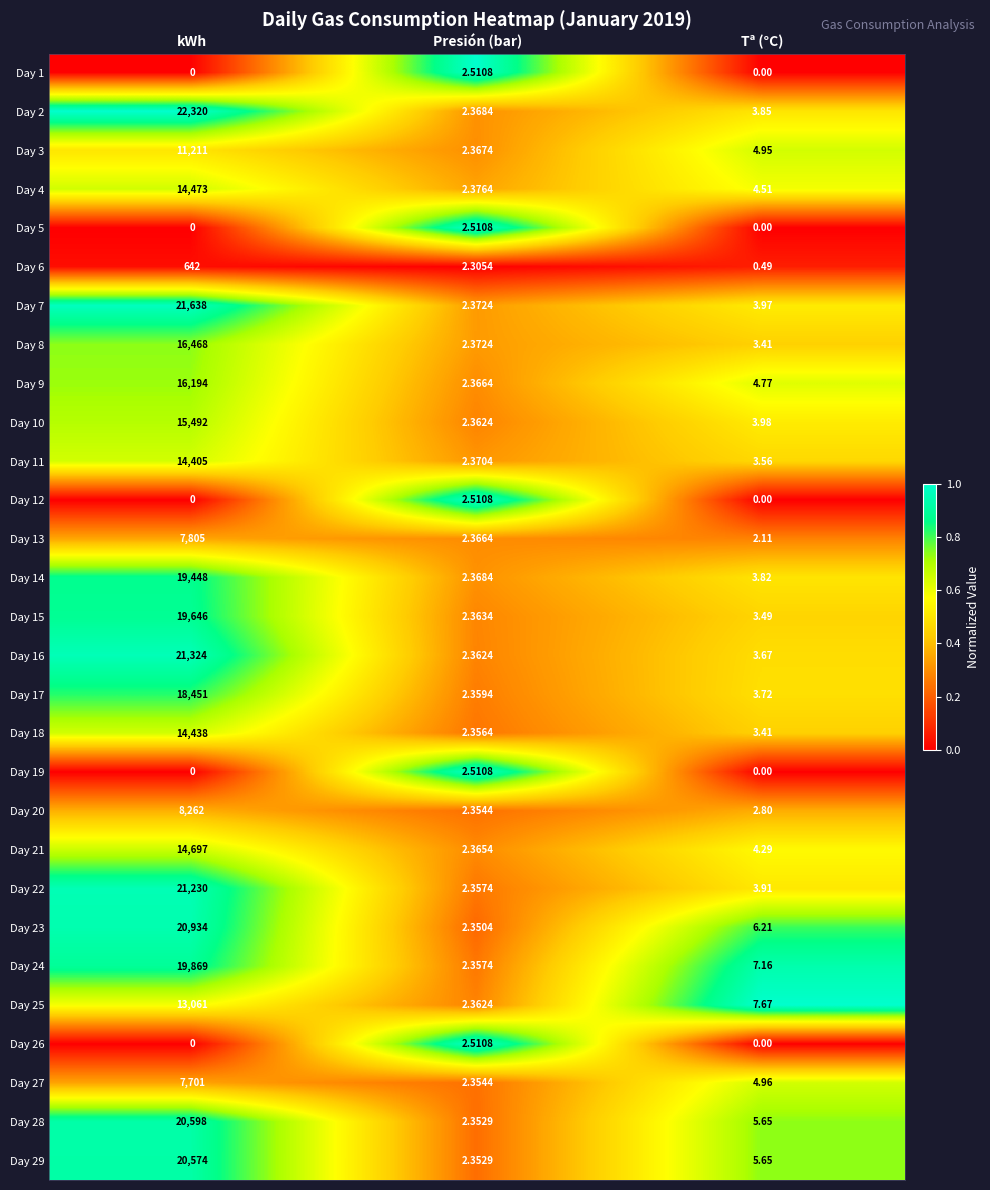

Is the value of Day 10 at kWh greater than the value of Day 15 at kWh?

No